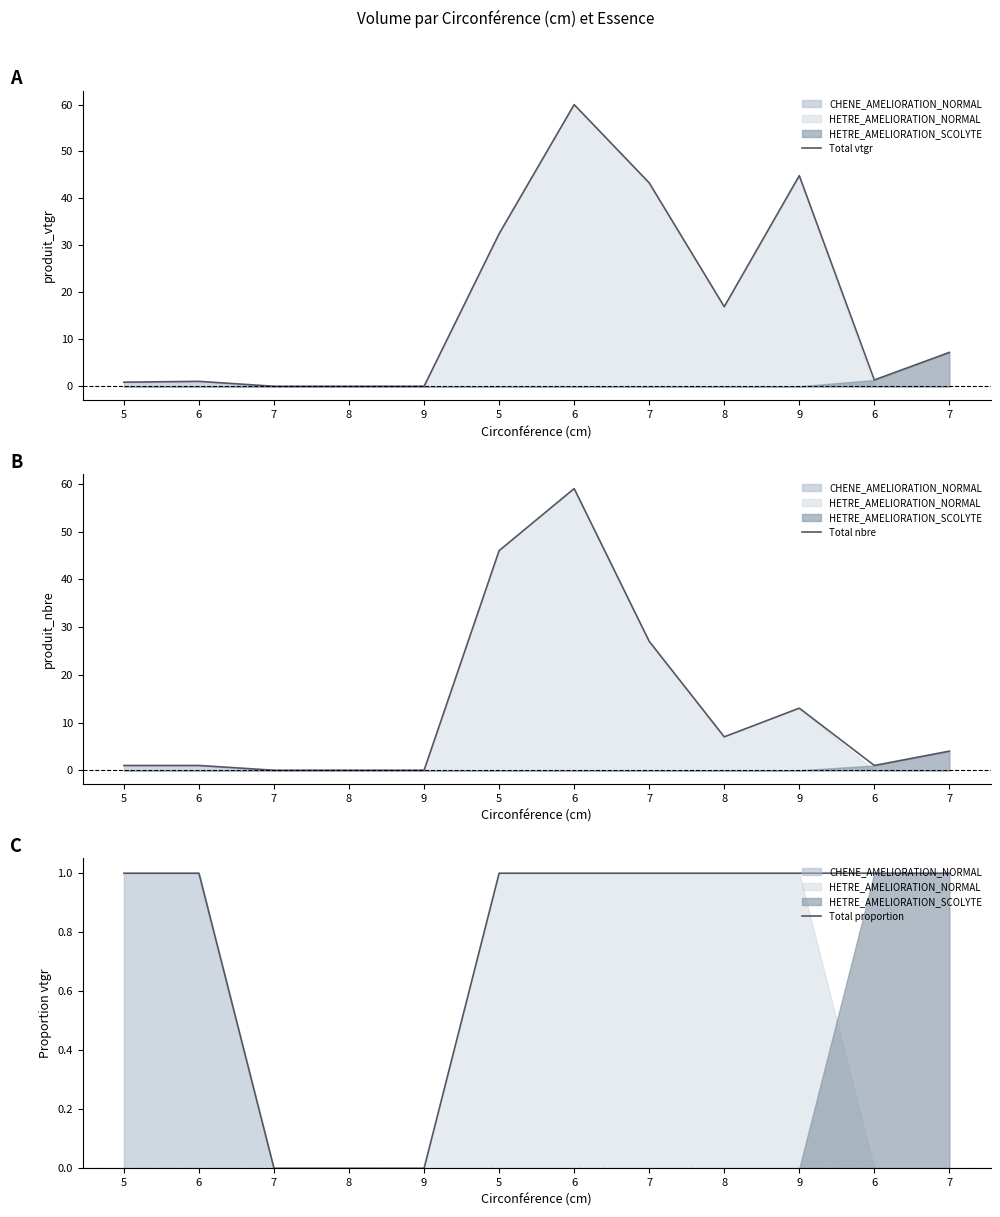

True or false: Total vtgr and Total nbre cross at least once.

True